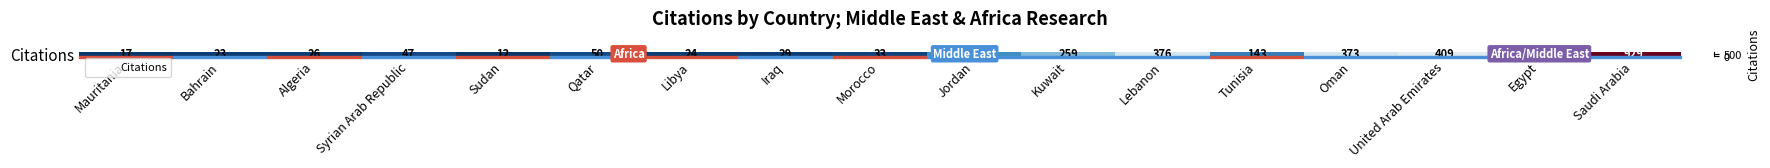

How many data points are less than 50?

8